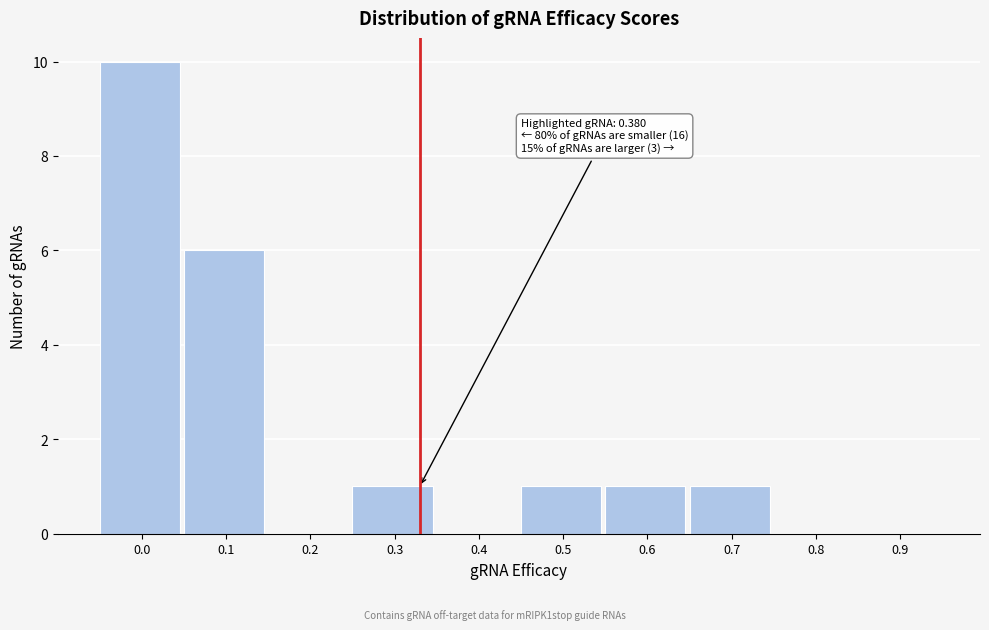

Reading left to right, extract all data points from this chart.

0.0=10	0.1=6	0.2=0	0.3=1	0.4=0	0.5=1	0.6=1	0.7=1	0.8=0	0.9=0